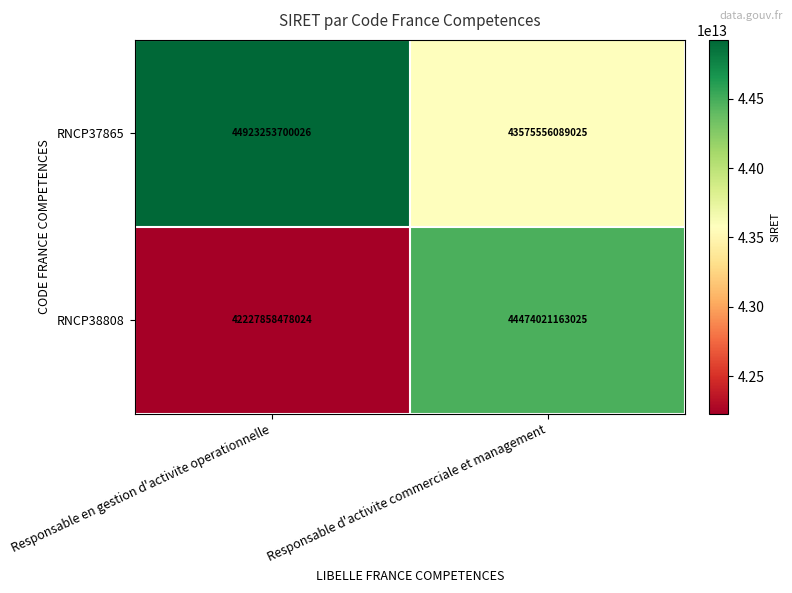

At which category does the chart reach its minimum across all series?

Responsable en gestion d'activite operationnelle